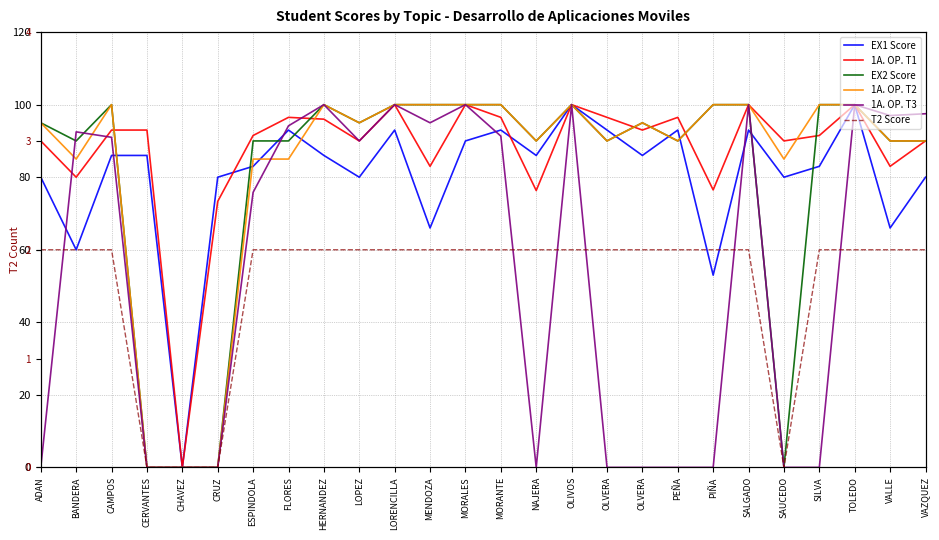

Which series has the widest spread of values?

EX1 Score